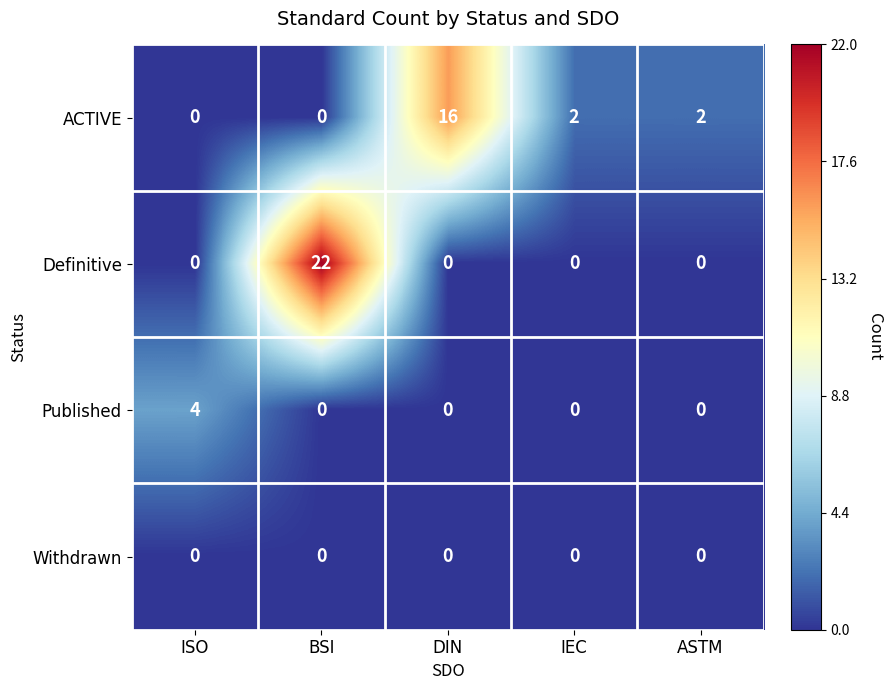

How many categories are shown in the chart?

5